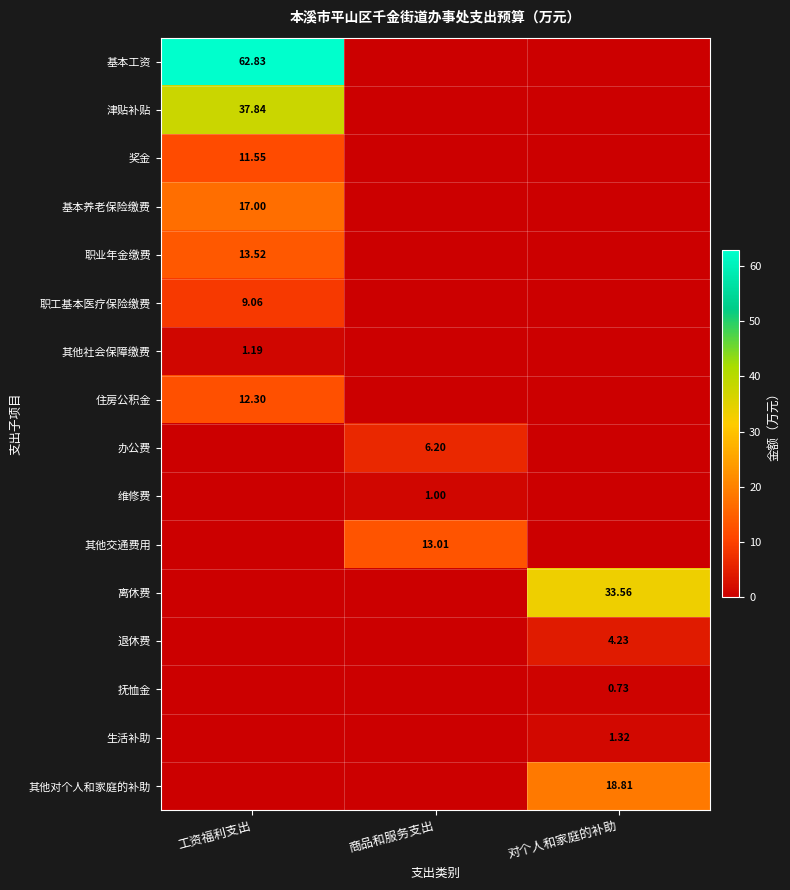

Is it true that 基本工资 equals -8.1 at 商品和服务支出?

False